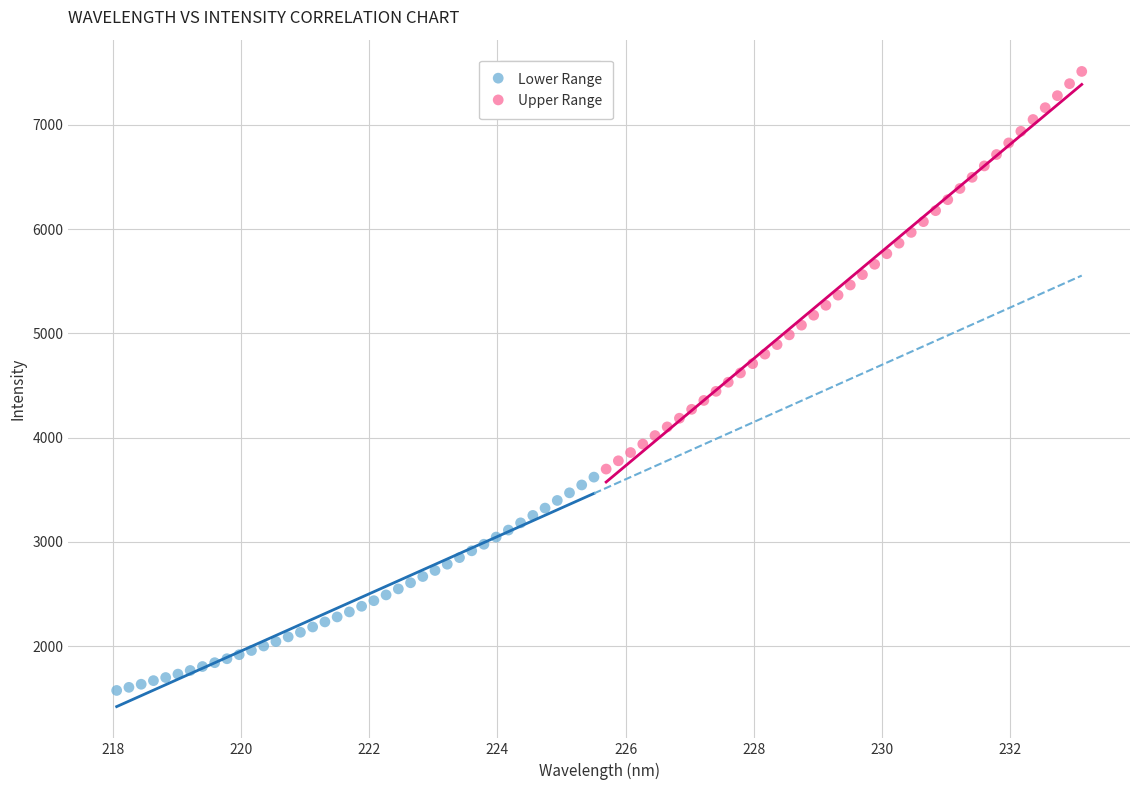

Which series has the widest spread of Y values?

Upper Range